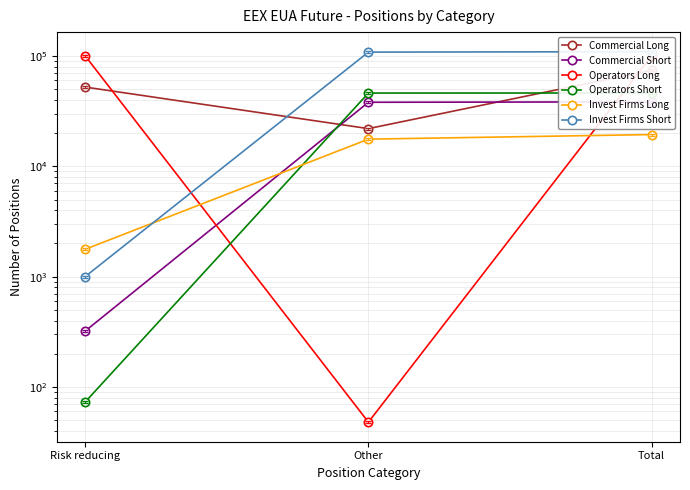

What is the label of the 3rd point from the right?

Risk reducing